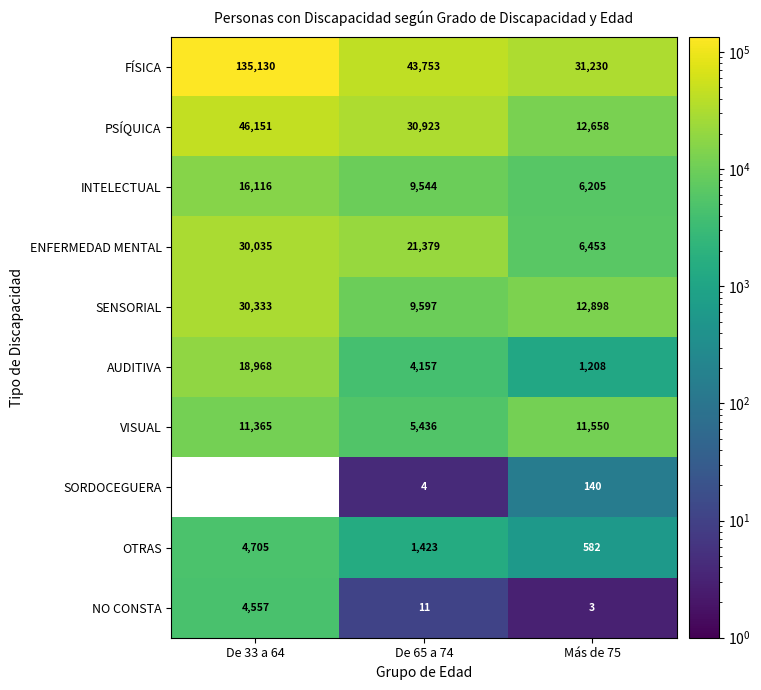

Which series changed the most between De 33 a 64 and Más de 75?

FÍSICA